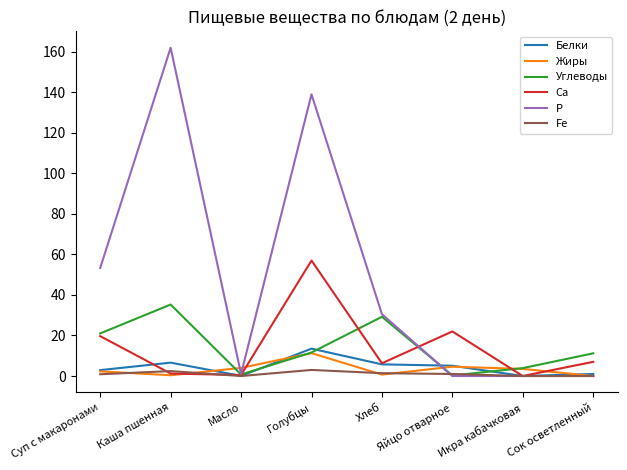

At which label does Р reach its peak?

Каша пшенная